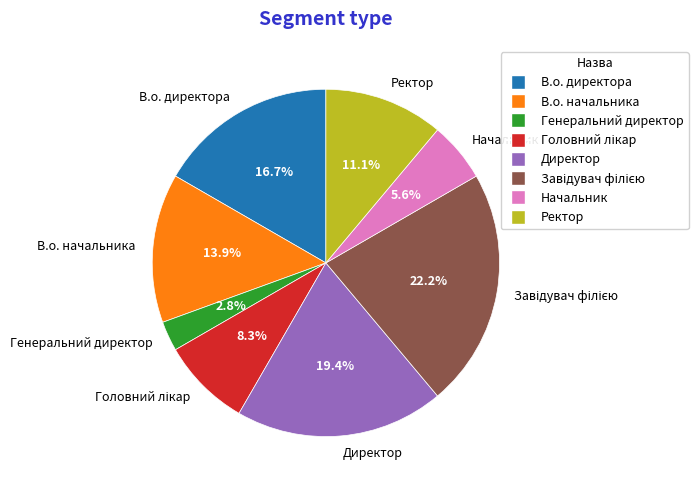

Count the number of slices in the pie.

8